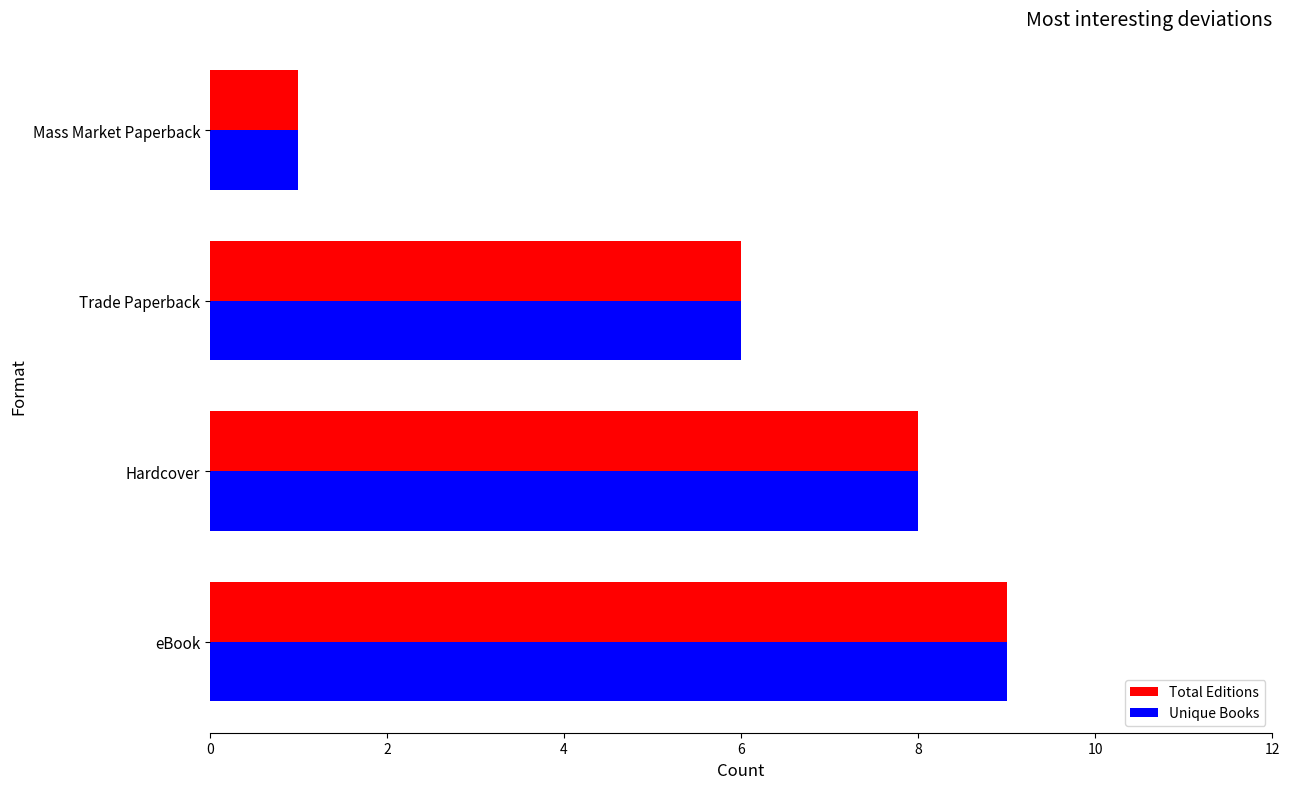

List the labels in order of Total Editions value, largest first.

eBook, Hardcover, Trade Paperback, Mass Market Paperback